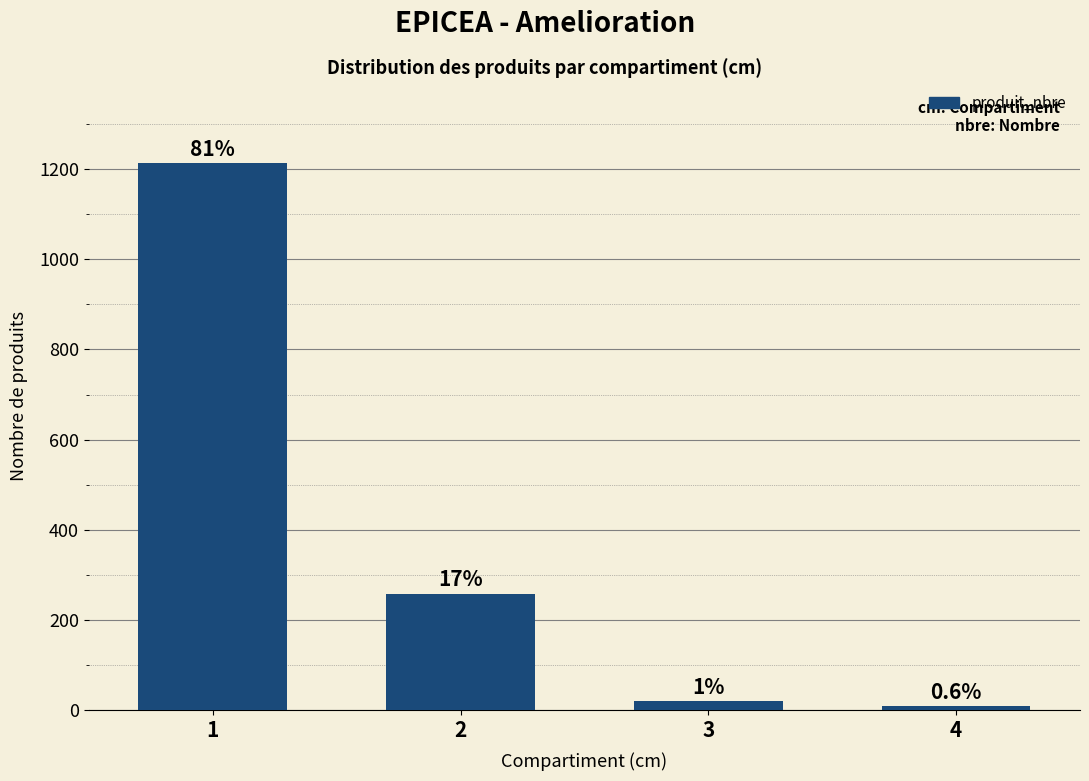

How many values are below 259?

2